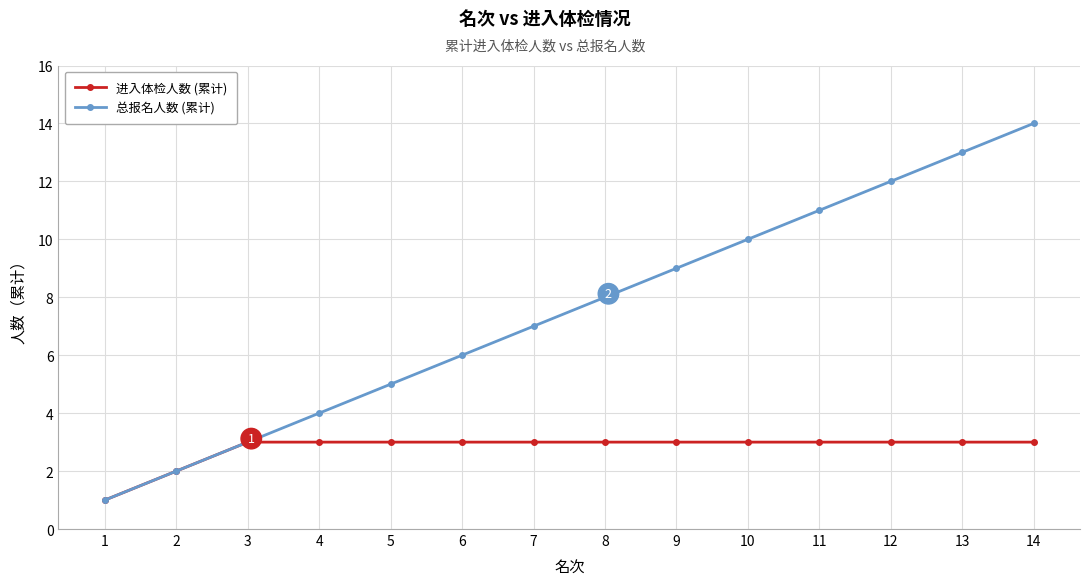

Which series has the widest spread of values?

总报名人数 (累计)